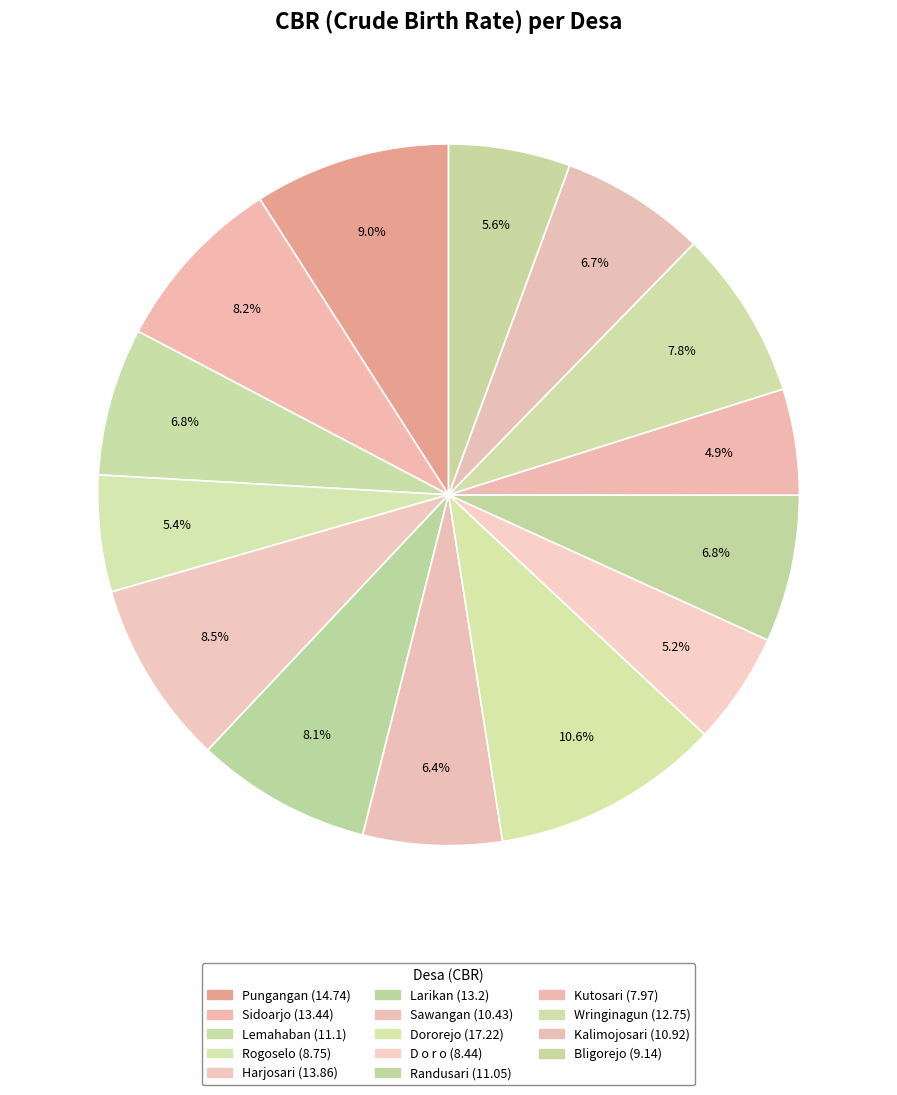

What percentage do Sidoarjo and Larikan together represent?

16.3%